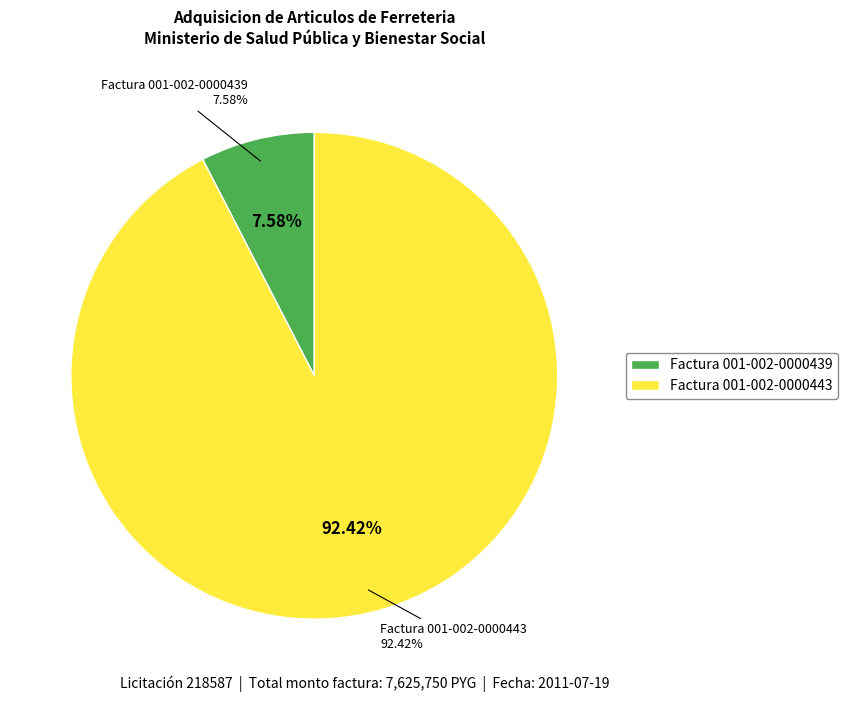

What percentage is NOT represented by Factura 001-002-0000443?

7.6%